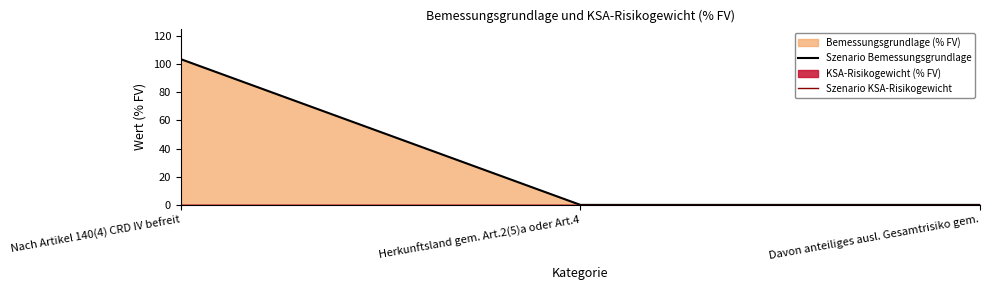

What is the greatest value displayed?

103.4